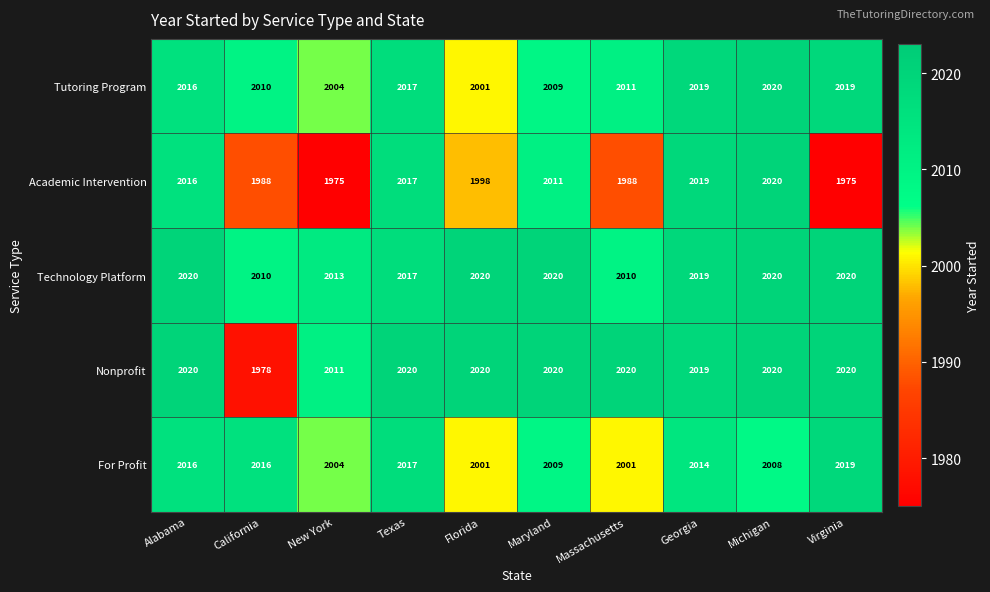

Which series changed the most between California and Maryland?

Nonprofit